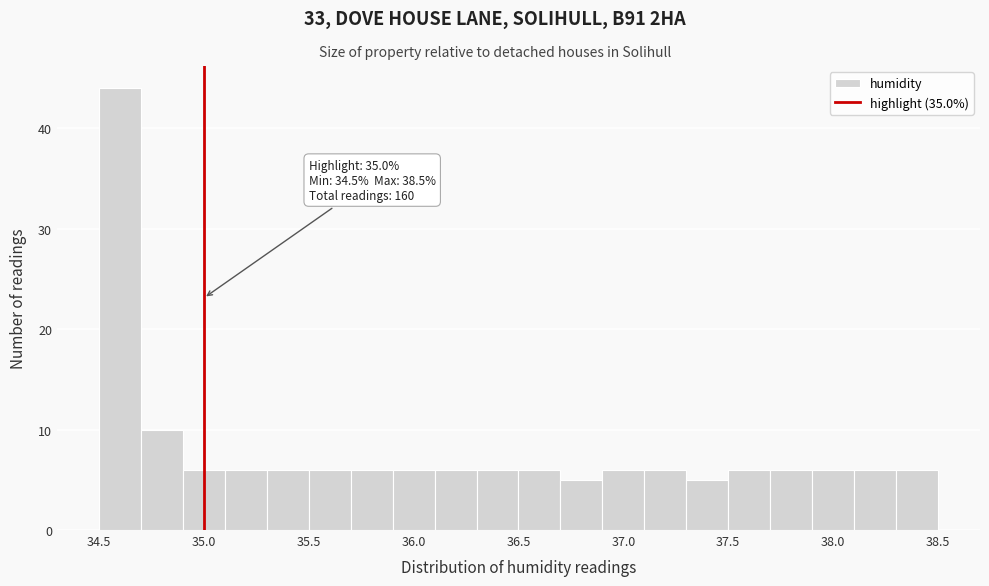

Which range on the x-axis has the tallest bar?

34.5 to 34.7